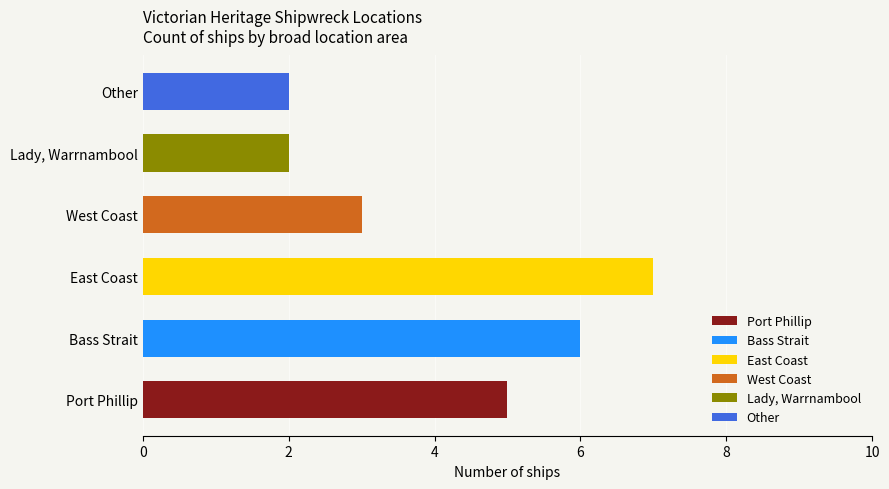

How many bars are there in total?

6